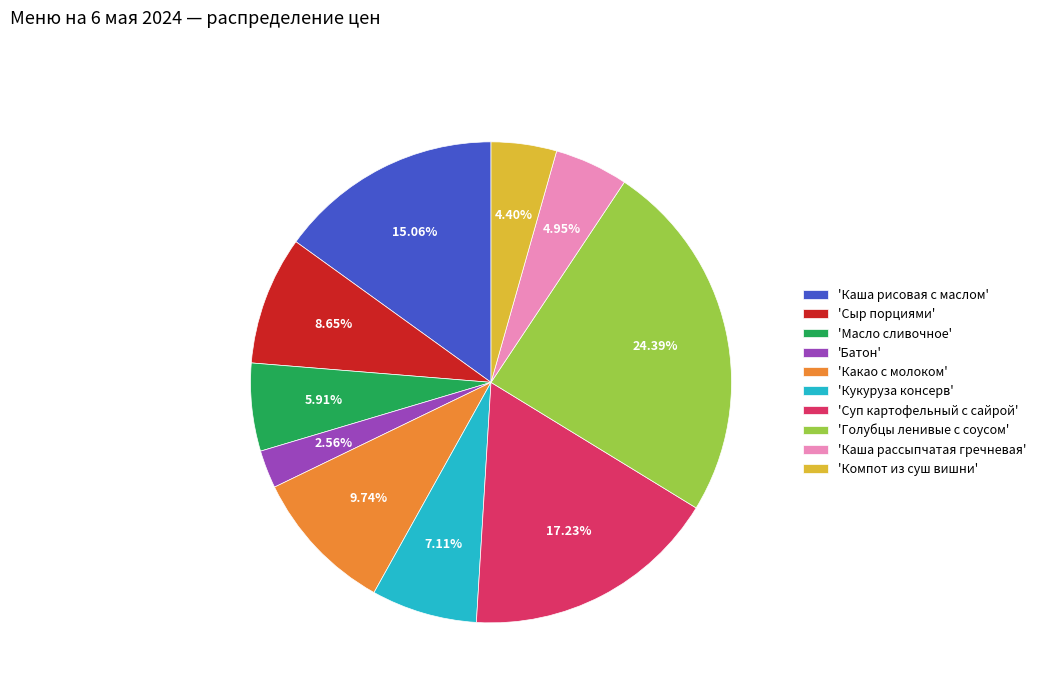

Rank the categories by value from highest to lowest.

'Голубцы ленивые с соусом', 'Суп картофельный с сайрой', 'Каша рисовая с маслом', 'Какао с молоком', 'Сыр порциями', 'Кукуруза консерв', 'Масло сливочное', 'Каша рассыпчатая гречневая', 'Компот из суш вишни', 'Батон'